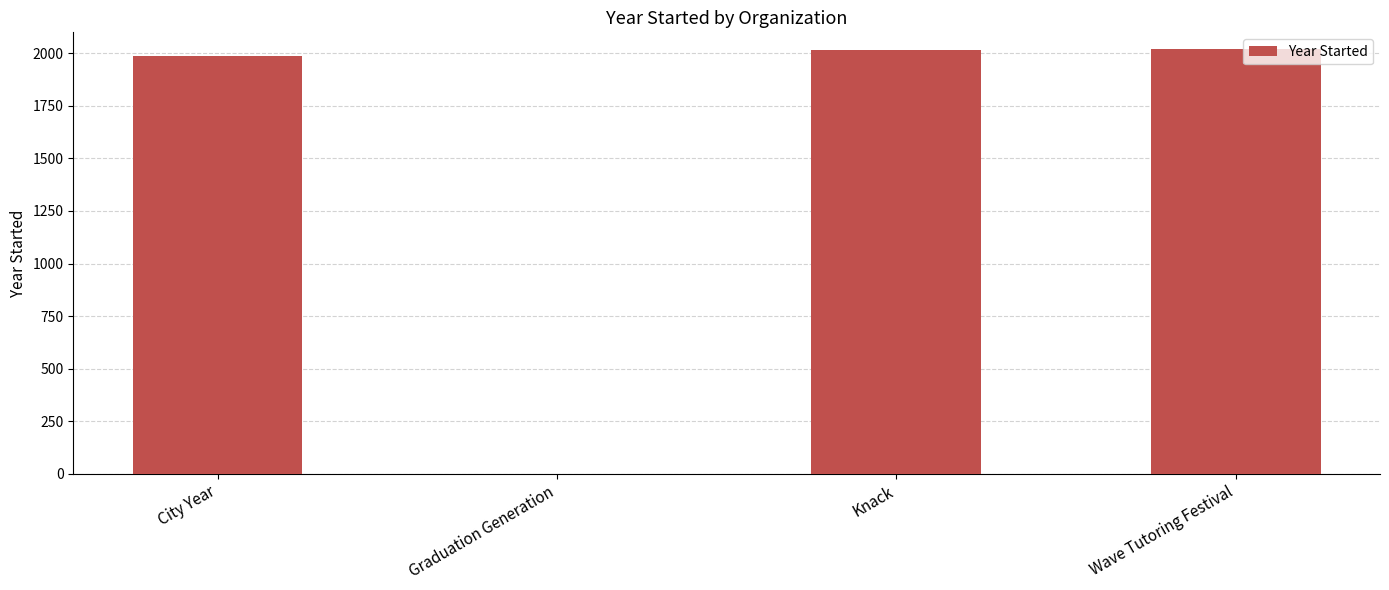

The value at Wave Tutoring Festival is 3565. True or false?

False